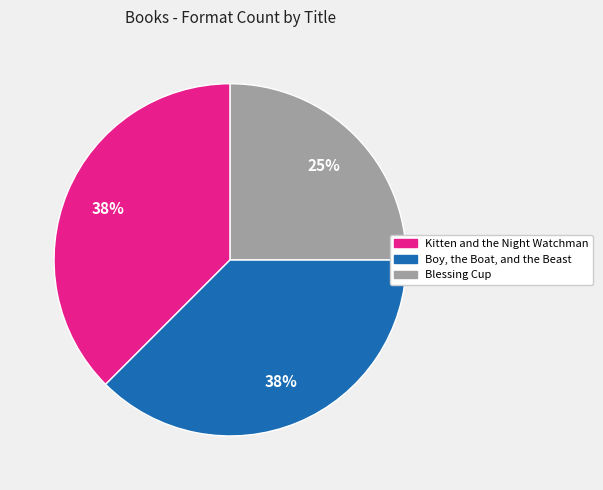

Approximately how many times larger is the value at Kitten and the Night Watchman compared to Blessing Cup?

1.5